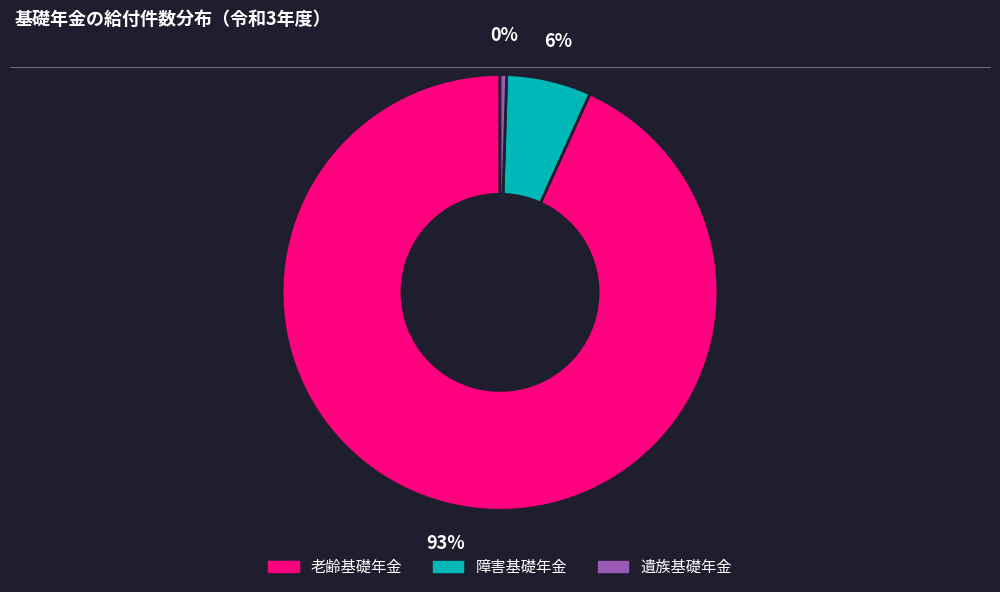

To the nearest percent, what is the average slice percentage?

33%